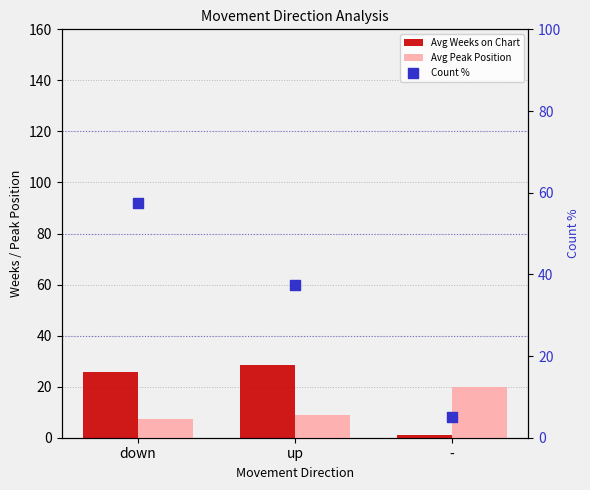

At which category is the sum across all series the highest?

down